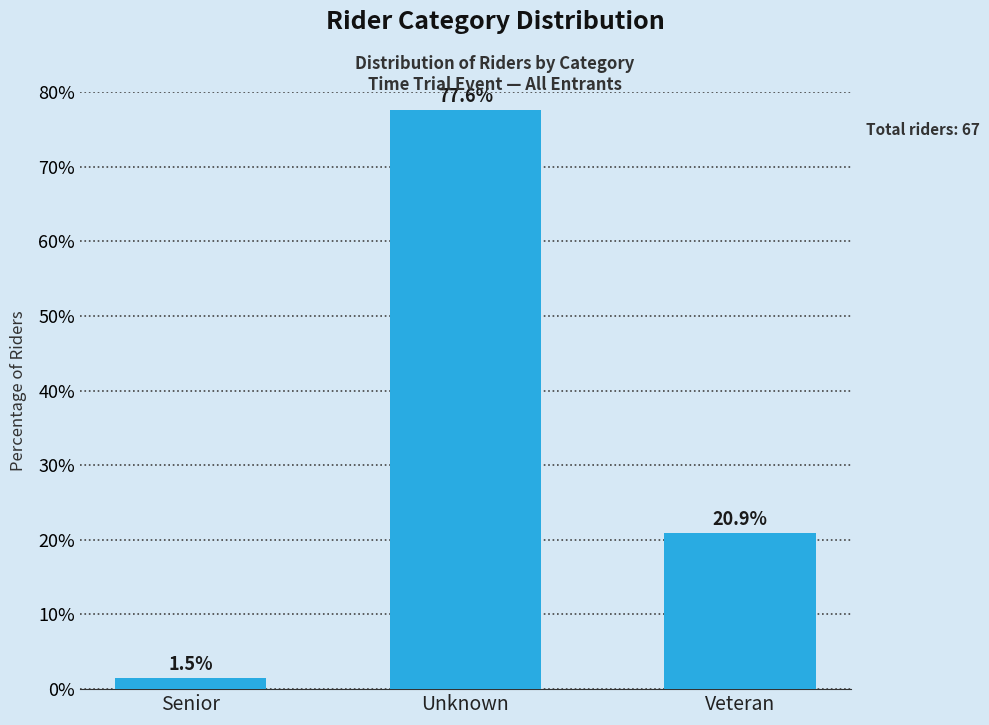

Reading left to right, extract all data points from this chart.

1.5	77.6	20.9